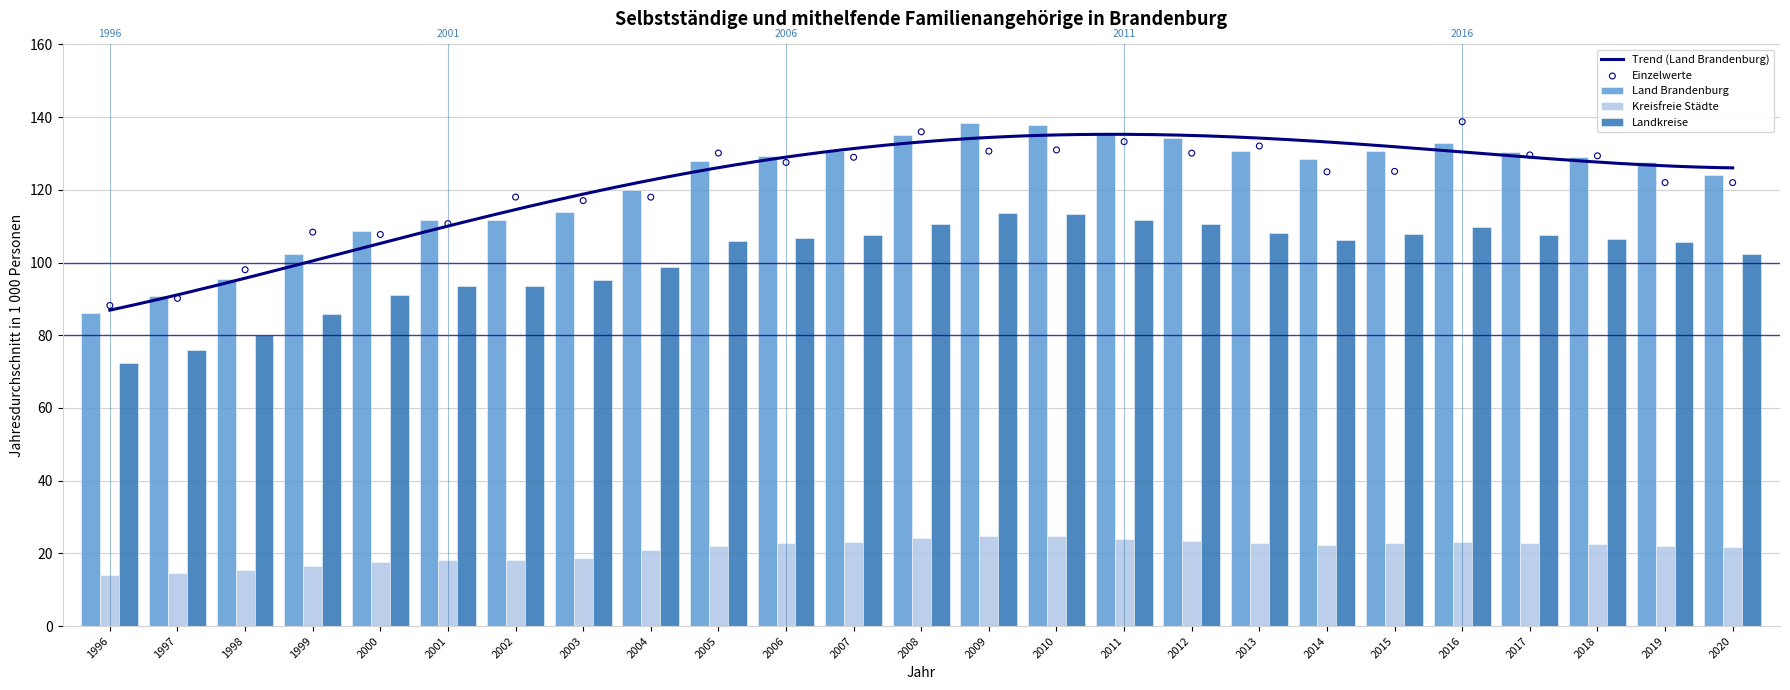

Which series has the largest Y range (max minus min)?

Land Brandenburg